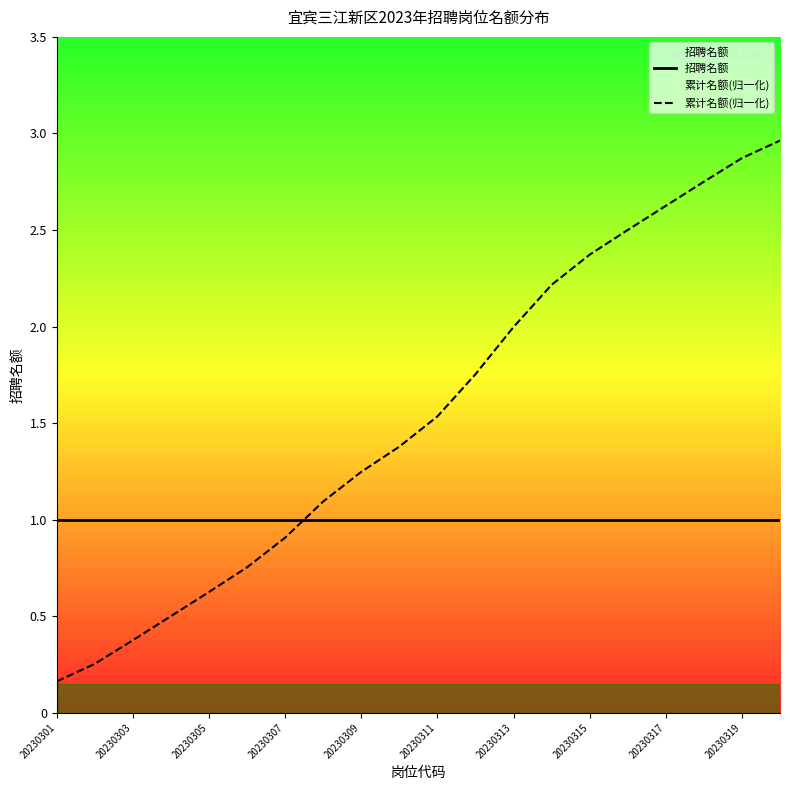

True or false: 累计名额(归一化) has more than 1 points higher than both neighbors.

False